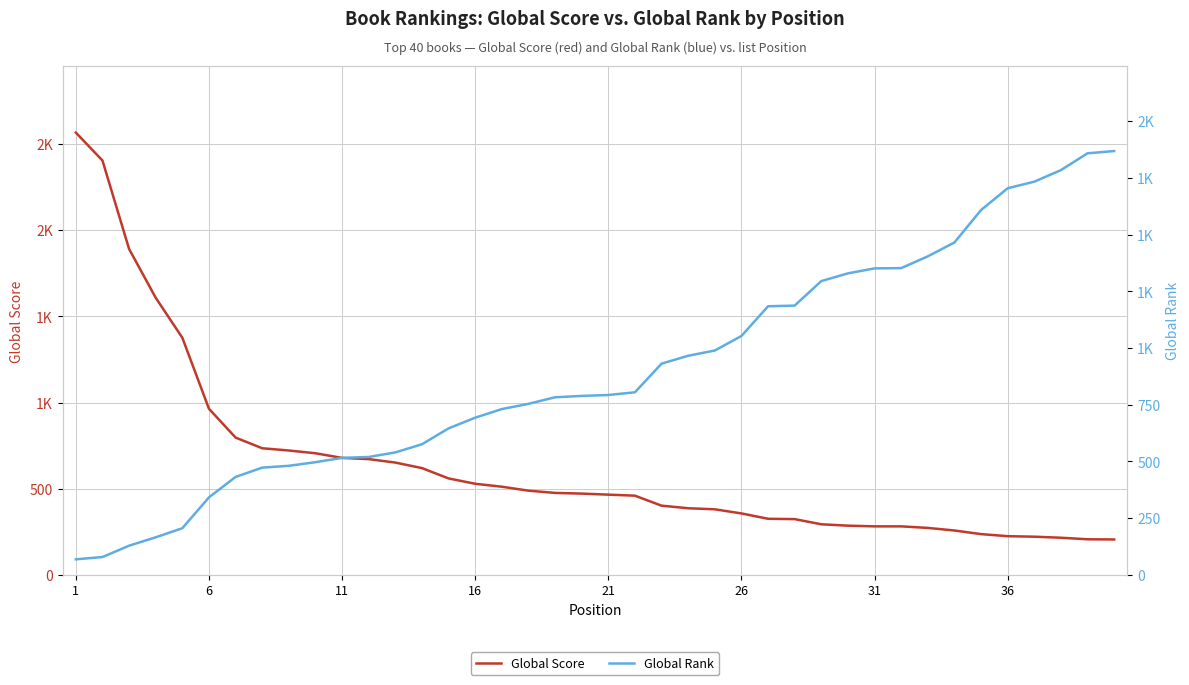

Is this an area chart (filled region under the line)?

No